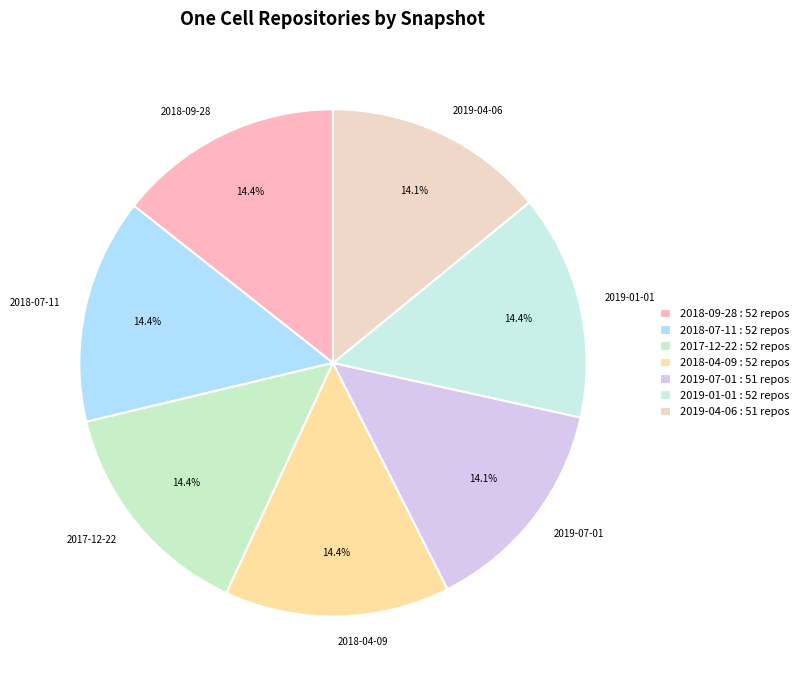

The 2018-04-09 slice represents 14% of the pie. True or false?

True